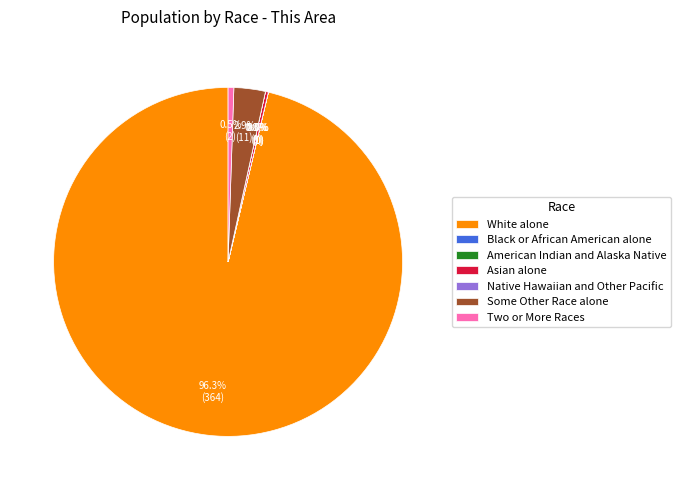

Which slice represents more than half of the pie?

White alone